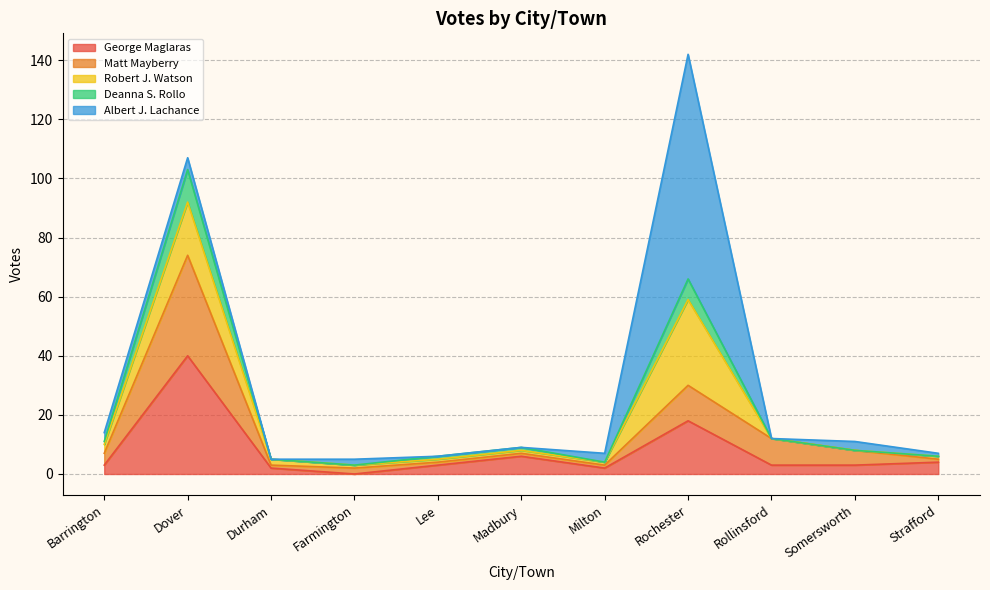

What is the highest value of the George Maglaras series?

40